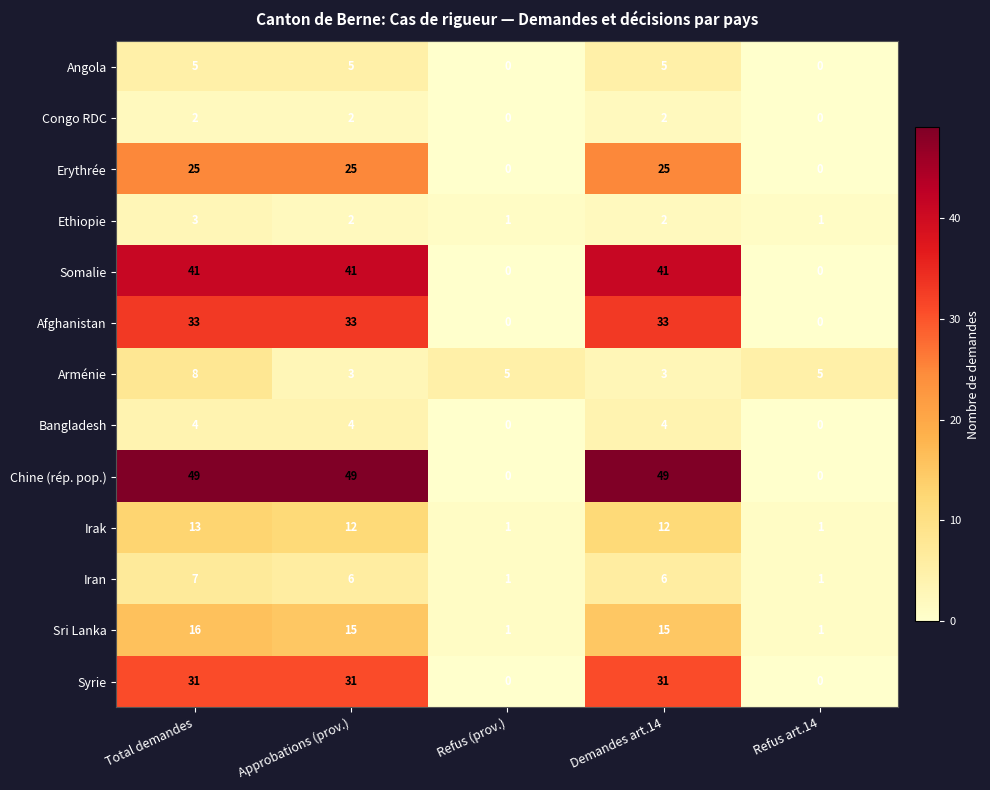

What is the maximum value shown in the chart?

49